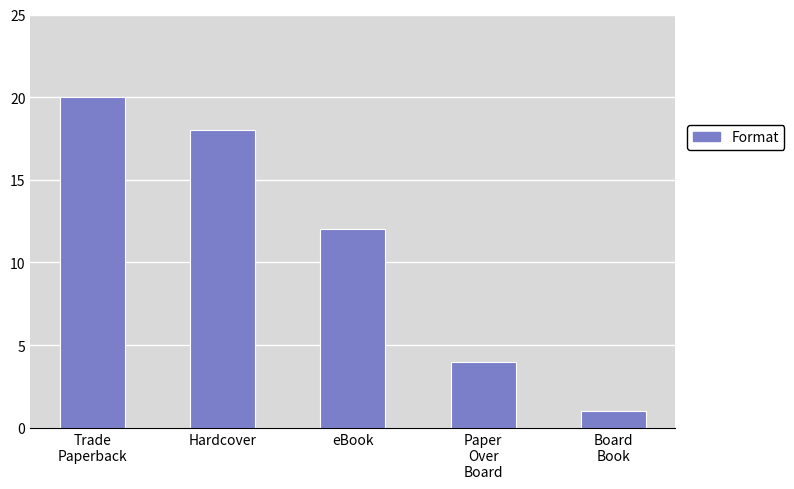

Count the number of data series in this chart.

1